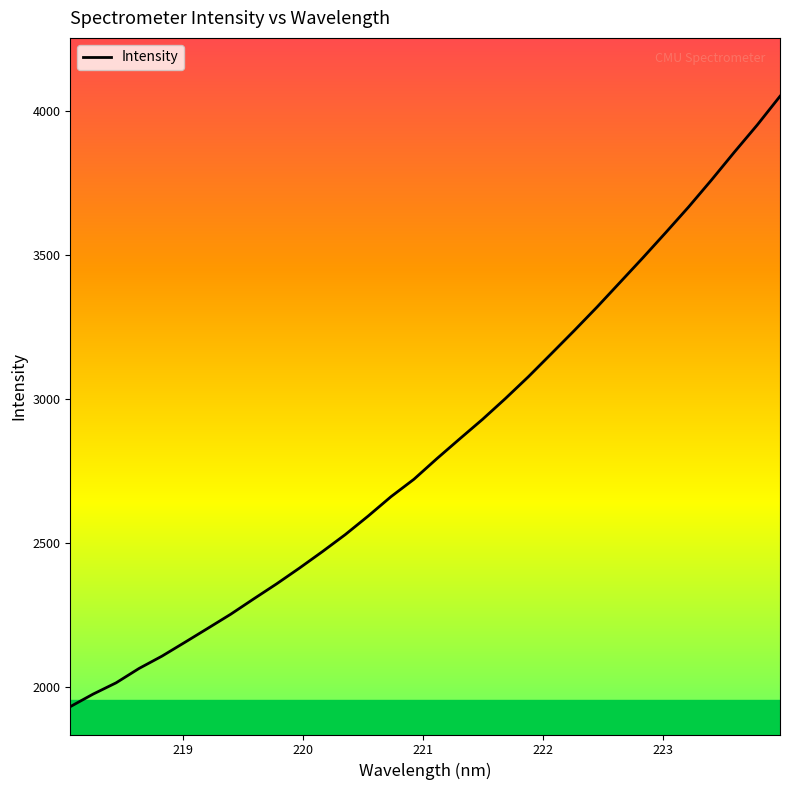

Count the number of categories in the chart.

32